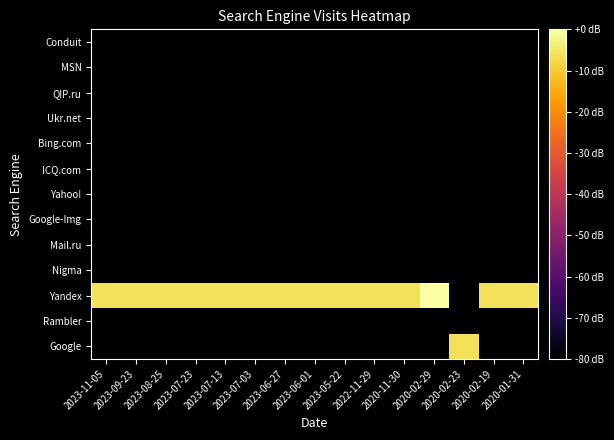

Reading left to right, extract all data points from this chart.

Google: 2023-11-05=-80.0	2023-09-23=-80.0	2023-08-25=-80.0	2023-07-23=-80.0	2023-07-13=-80.0	2023-07-03=-80.0	2023-06-27=-80.0	2023-06-01=-80.0	2023-05-22=-80.0	2022-11-29=-80.0	2020-11-30=-80.0	2020-02-29=-80.0	2020-02-23=-6.0	2020-02-19=-80.0	2020-01-31=-80.0
Rambler: 2023-11-05=-80.0	2023-09-23=-80.0	2023-08-25=-80.0	2023-07-23=-80.0	2023-07-13=-80.0	2023-07-03=-80.0	2023-06-27=-80.0	2023-06-01=-80.0	2023-05-22=-80.0	2022-11-29=-80.0	2020-11-30=-80.0	2020-02-29=-80.0	2020-02-23=-80.0	2020-02-19=-80.0	2020-01-31=-80.0
Yandex: 2023-11-05=-6.0	2023-09-23=-6.0	2023-08-25=-6.0	2023-07-23=-6.0	2023-07-13=-6.0	2023-07-03=-6.0	2023-06-27=-6.0	2023-06-01=-6.0	2023-05-22=-6.0	2022-11-29=-6.0	2020-11-30=-6.0	2020-02-29=0.0	2020-02-23=-80.0	2020-02-19=-6.0	2020-01-31=-6.0
Nigma: 2023-11-05=-80.0	2023-09-23=-80.0	2023-08-25=-80.0	2023-07-23=-80.0	2023-07-13=-80.0	2023-07-03=-80.0	2023-06-27=-80.0	2023-06-01=-80.0	2023-05-22=-80.0	2022-11-29=-80.0	2020-11-30=-80.0	2020-02-29=-80.0	2020-02-23=-80.0	2020-02-19=-80.0	2020-01-31=-80.0
Mail.ru: 2023-11-05=-80.0	2023-09-23=-80.0	2023-08-25=-80.0	2023-07-23=-80.0	2023-07-13=-80.0	2023-07-03=-80.0	2023-06-27=-80.0	2023-06-01=-80.0	2023-05-22=-80.0	2022-11-29=-80.0	2020-11-30=-80.0	2020-02-29=-80.0	2020-02-23=-80.0	2020-02-19=-80.0	2020-01-31=-80.0
Google-Img: 2023-11-05=-80.0	2023-09-23=-80.0	2023-08-25=-80.0	2023-07-23=-80.0	2023-07-13=-80.0	2023-07-03=-80.0	2023-06-27=-80.0	2023-06-01=-80.0	2023-05-22=-80.0	2022-11-29=-80.0	2020-11-30=-80.0	2020-02-29=-80.0	2020-02-23=-80.0	2020-02-19=-80.0	2020-01-31=-80.0
Yahoo!: 2023-11-05=-80.0	2023-09-23=-80.0	2023-08-25=-80.0	2023-07-23=-80.0	2023-07-13=-80.0	2023-07-03=-80.0	2023-06-27=-80.0	2023-06-01=-80.0	2023-05-22=-80.0	2022-11-29=-80.0	2020-11-30=-80.0	2020-02-29=-80.0	2020-02-23=-80.0	2020-02-19=-80.0	2020-01-31=-80.0
ICQ.com: 2023-11-05=-80.0	2023-09-23=-80.0	2023-08-25=-80.0	2023-07-23=-80.0	2023-07-13=-80.0	2023-07-03=-80.0	2023-06-27=-80.0	2023-06-01=-80.0	2023-05-22=-80.0	2022-11-29=-80.0	2020-11-30=-80.0	2020-02-29=-80.0	2020-02-23=-80.0	2020-02-19=-80.0	2020-01-31=-80.0
Bing.com: 2023-11-05=-80.0	2023-09-23=-80.0	2023-08-25=-80.0	2023-07-23=-80.0	2023-07-13=-80.0	2023-07-03=-80.0	2023-06-27=-80.0	2023-06-01=-80.0	2023-05-22=-80.0	2022-11-29=-80.0	2020-11-30=-80.0	2020-02-29=-80.0	2020-02-23=-80.0	2020-02-19=-80.0	2020-01-31=-80.0
Ukr.net: 2023-11-05=-80.0	2023-09-23=-80.0	2023-08-25=-80.0	2023-07-23=-80.0	2023-07-13=-80.0	2023-07-03=-80.0	2023-06-27=-80.0	2023-06-01=-80.0	2023-05-22=-80.0	2022-11-29=-80.0	2020-11-30=-80.0	2020-02-29=-80.0	2020-02-23=-80.0	2020-02-19=-80.0	2020-01-31=-80.0
QIP.ru: 2023-11-05=-80.0	2023-09-23=-80.0	2023-08-25=-80.0	2023-07-23=-80.0	2023-07-13=-80.0	2023-07-03=-80.0	2023-06-27=-80.0	2023-06-01=-80.0	2023-05-22=-80.0	2022-11-29=-80.0	2020-11-30=-80.0	2020-02-29=-80.0	2020-02-23=-80.0	2020-02-19=-80.0	2020-01-31=-80.0
MSN: 2023-11-05=-80.0	2023-09-23=-80.0	2023-08-25=-80.0	2023-07-23=-80.0	2023-07-13=-80.0	2023-07-03=-80.0	2023-06-27=-80.0	2023-06-01=-80.0	2023-05-22=-80.0	2022-11-29=-80.0	2020-11-30=-80.0	2020-02-29=-80.0	2020-02-23=-80.0	2020-02-19=-80.0	2020-01-31=-80.0
Conduit: 2023-11-05=-80.0	2023-09-23=-80.0	2023-08-25=-80.0	2023-07-23=-80.0	2023-07-13=-80.0	2023-07-03=-80.0	2023-06-27=-80.0	2023-06-01=-80.0	2023-05-22=-80.0	2022-11-29=-80.0	2020-11-30=-80.0	2020-02-29=-80.0	2020-02-23=-80.0	2020-02-19=-80.0	2020-01-31=-80.0